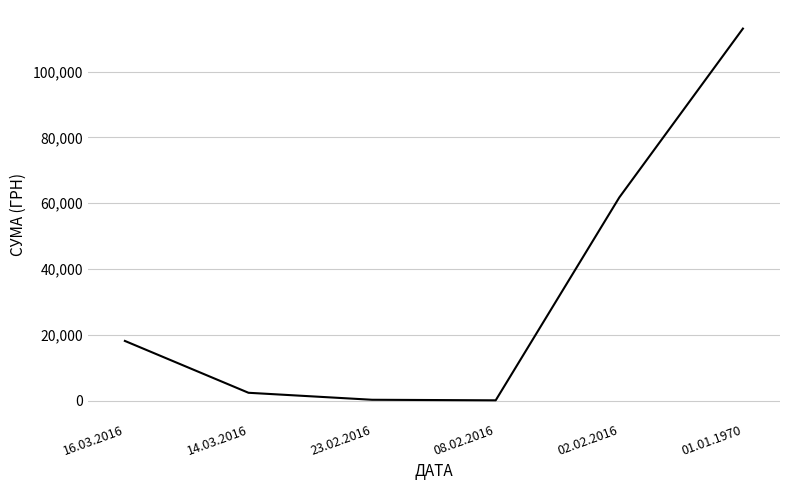

What is the sum of all values?

195879.1